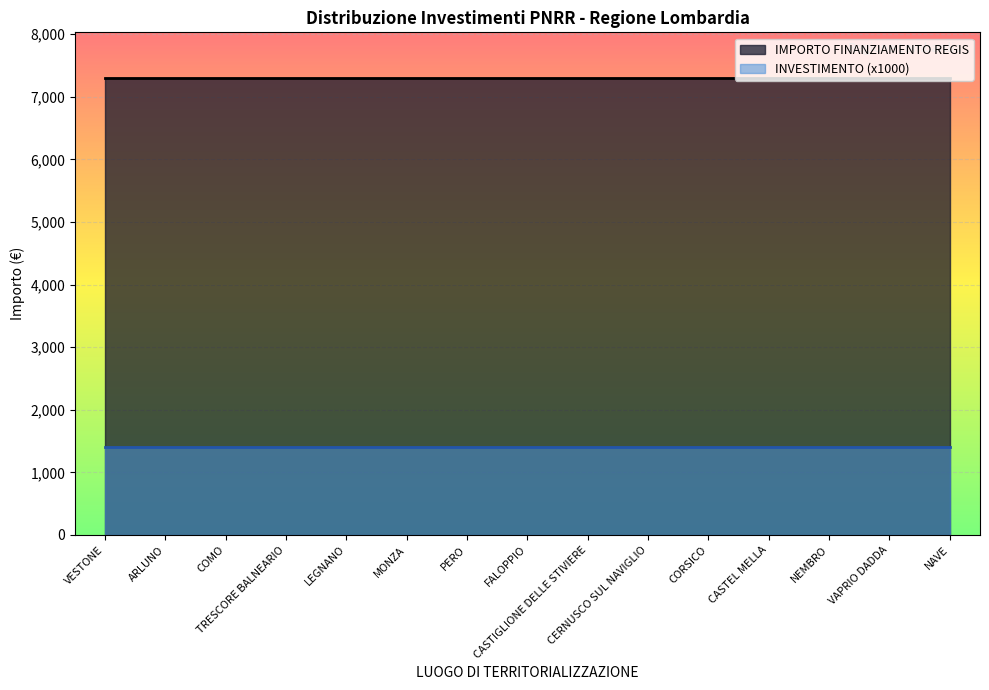

Reading right to left, extract all data points from this chart.

INVESTIMENTO: 1.4	1.4	1.4	1.4	1.4	1.4	1.4	1.4	1.4	1.4	1.4	1.4	1.4	1.4	1.4
IMPORTO FINANZIAMENTO REGIS: 7301.0	7301.0	7301.0	7301.0	7301.0	7301.0	7301.0	7301.0	7301.0	7301.0	7301.0	7301.0	7301.0	7301.0	7301.0